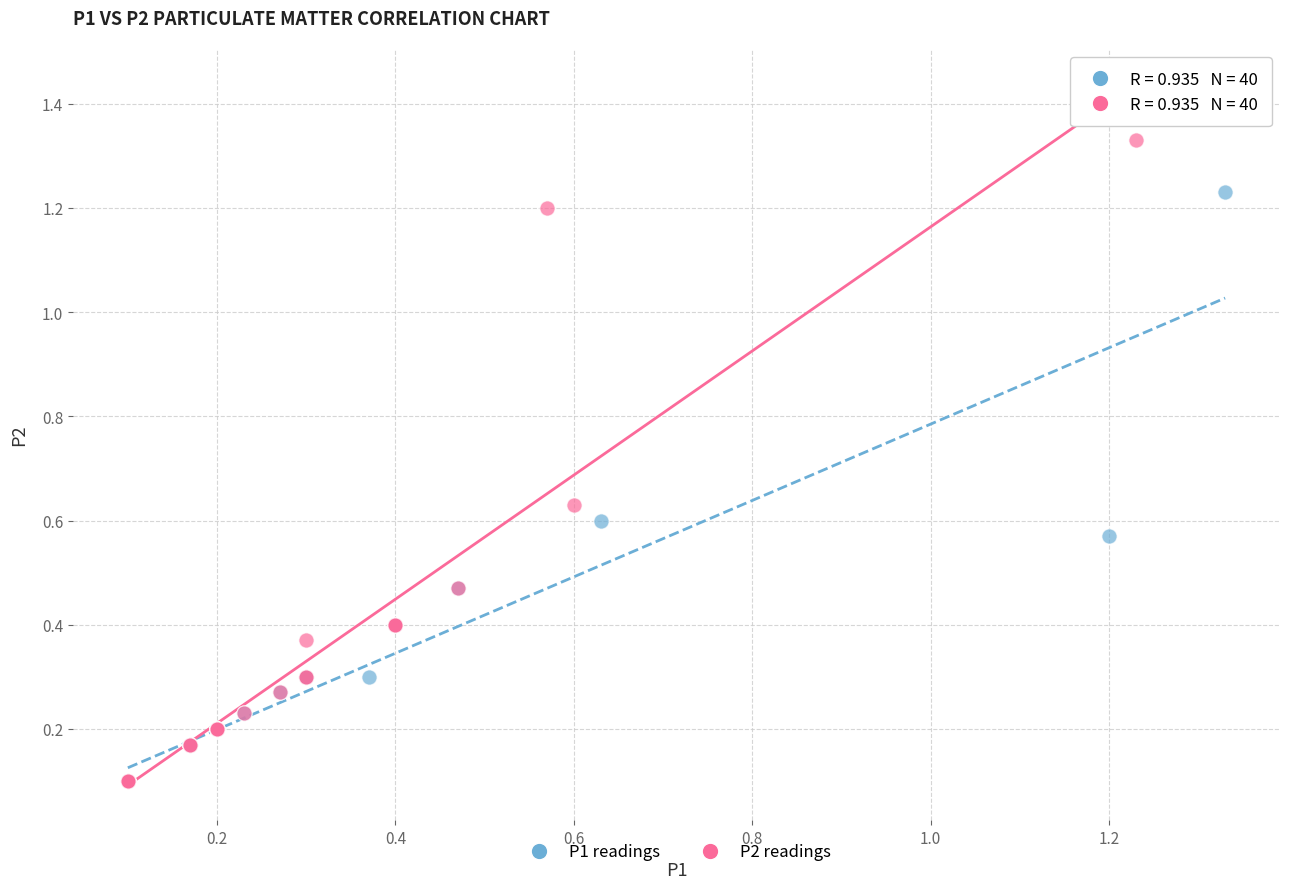

Which series has the largest Y range (max minus min)?

P2 readings